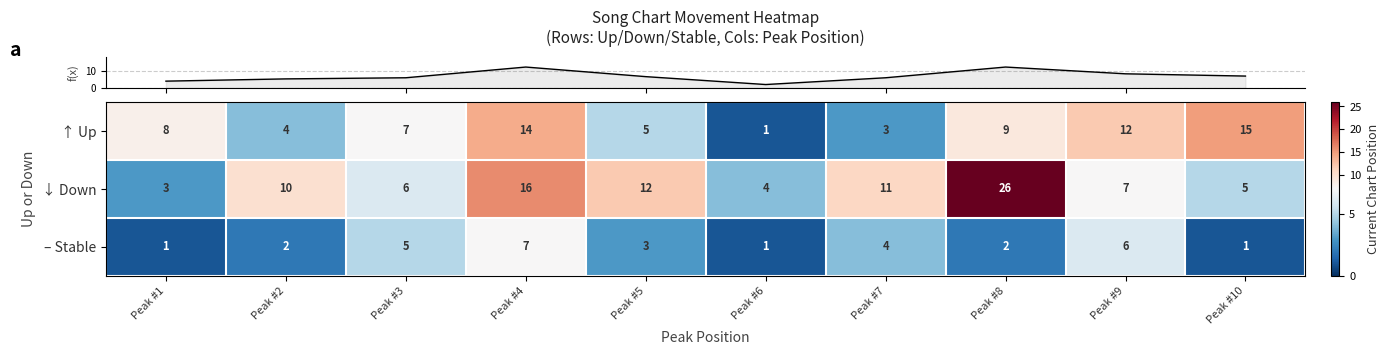

Reading left to right, list all the values displayed in this chart.

↑ Up: Peak #1=8	Peak #2=4	Peak #3=7	Peak #4=14	Peak #5=5	Peak #6=1	Peak #7=3	Peak #8=9	Peak #9=12	Peak #10=15
↓ Down: Peak #1=3	Peak #2=10	Peak #3=6	Peak #4=16	Peak #5=12	Peak #6=4	Peak #7=11	Peak #8=26	Peak #9=7	Peak #10=5
– Stable: Peak #1=1	Peak #2=2	Peak #3=5	Peak #4=7	Peak #5=3	Peak #6=1	Peak #7=4	Peak #8=2	Peak #9=6	Peak #10=1